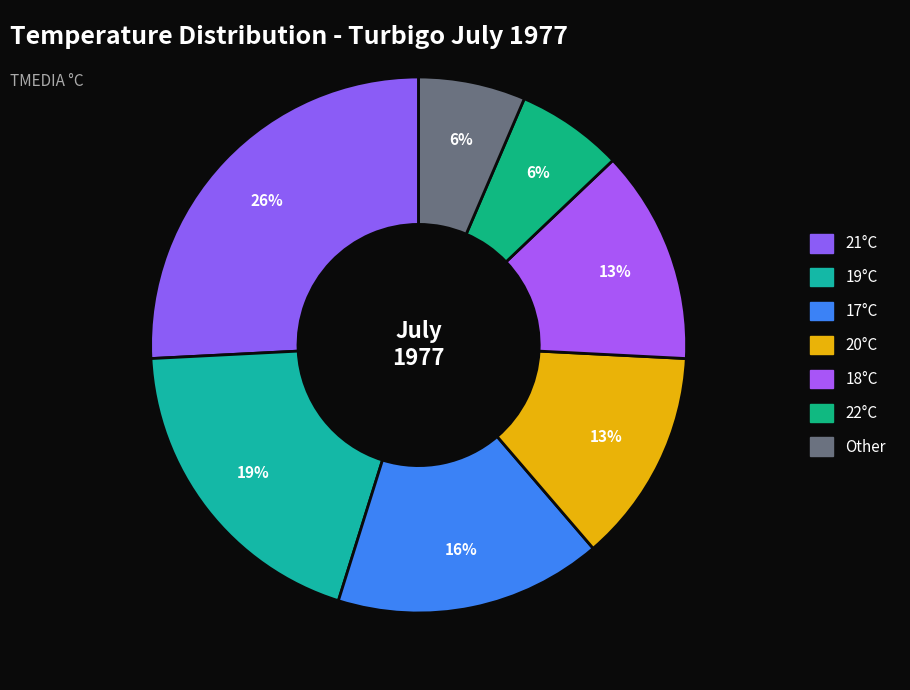

How many segments does this pie chart have?

7